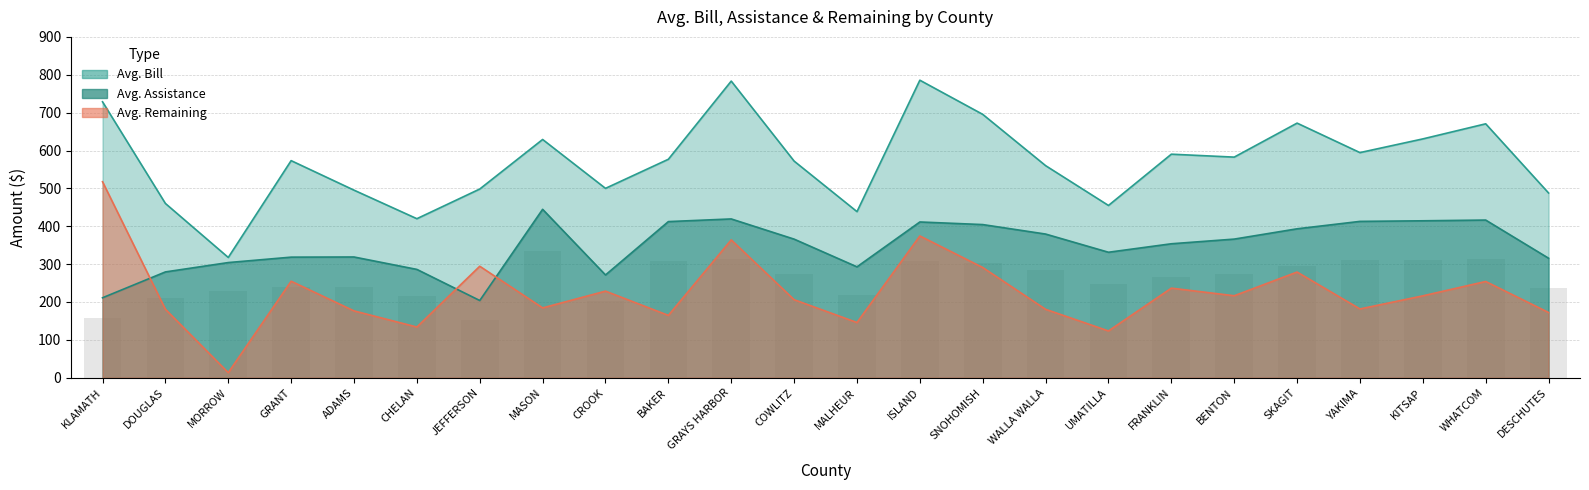

Between BAKER and SKAGIT, which is larger?

SKAGIT